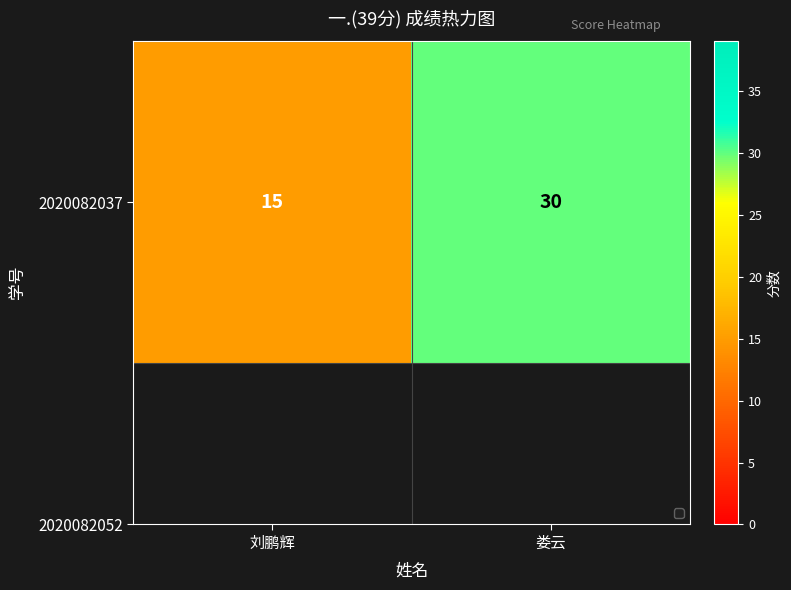

What is the greatest value displayed?

30